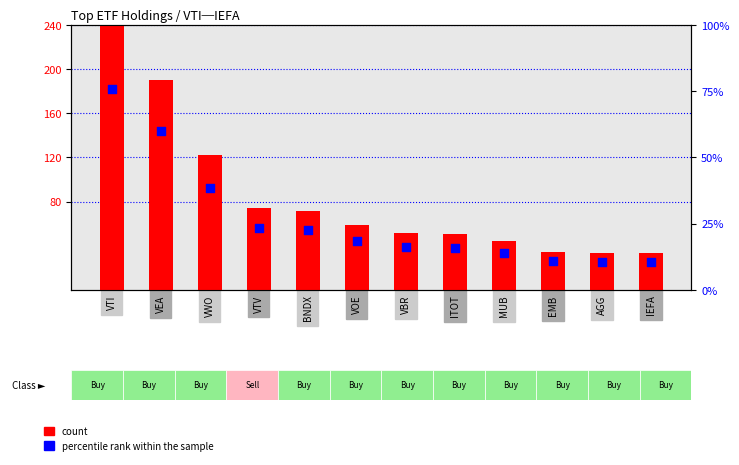

At which category is the sum across all series the highest?

VTI